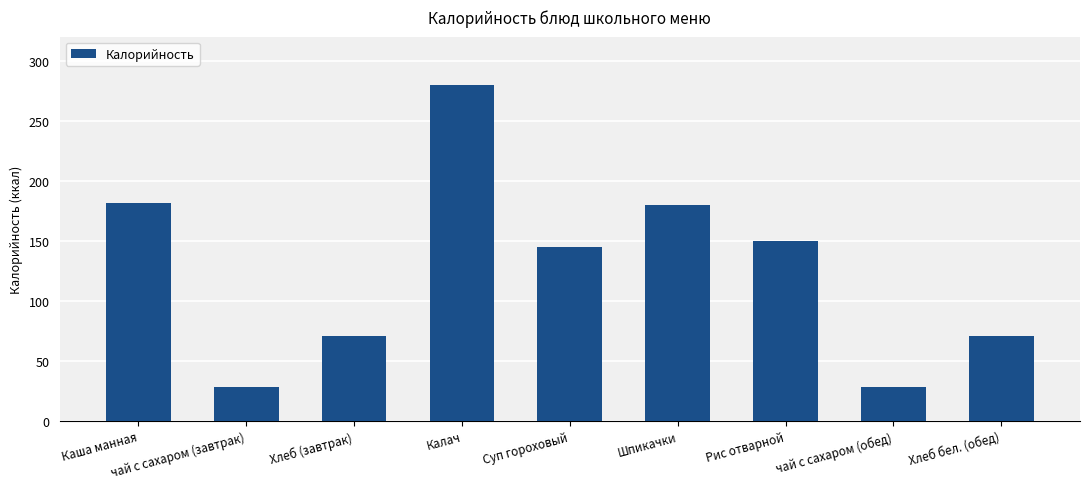

How many series are shown in this chart?

1